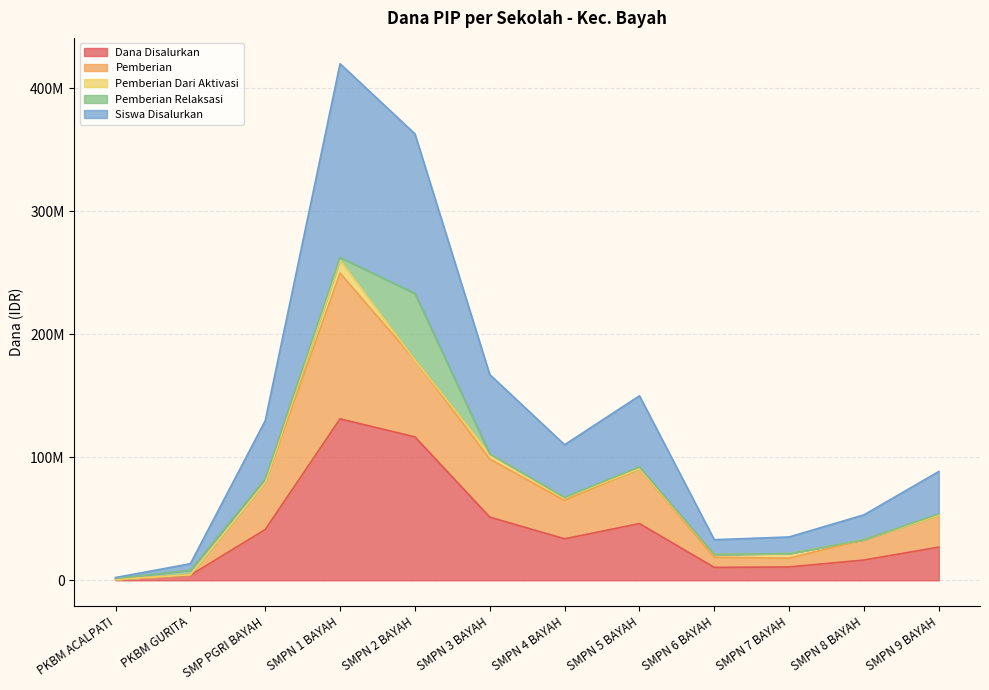

How many categories are shown in the chart?

12